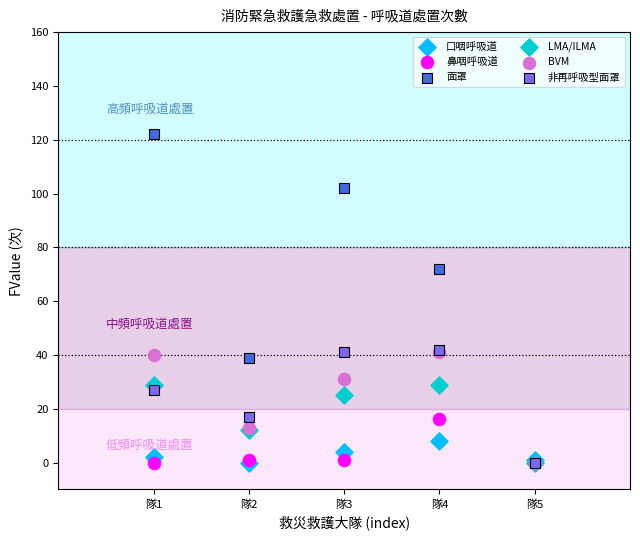

In the 面罩 series, what Y value is closest to 61?

72